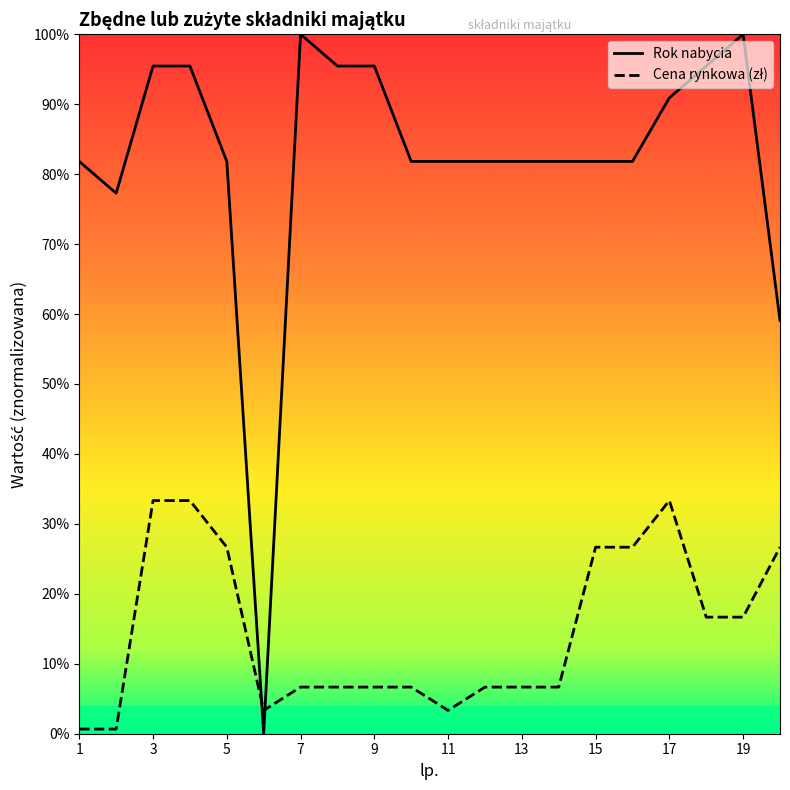

Between 1 and 8, which series saw the biggest shift?

Rok nabycia